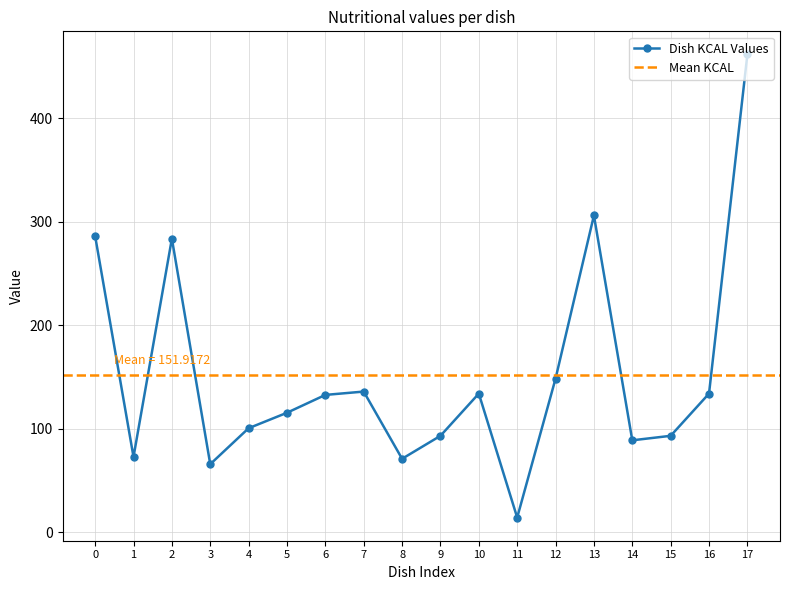

True or false: Dish KCAL Values has a value of 133.8 at 10.

True